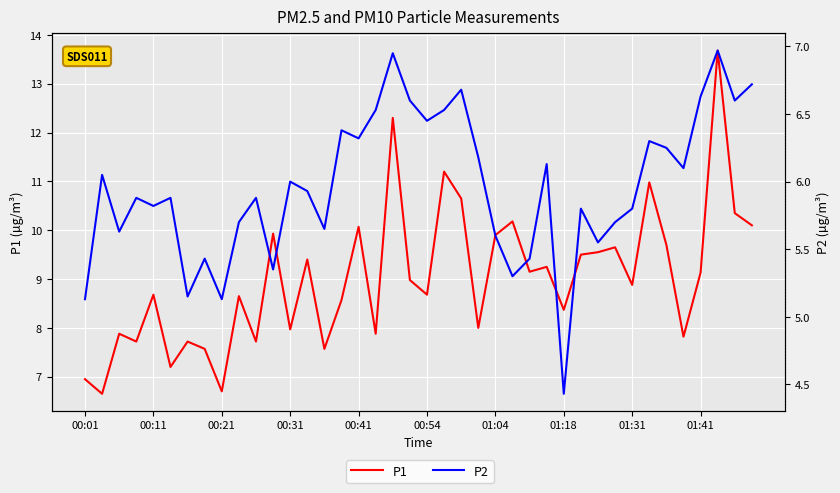

True or false: P1 has a value of 7.6 at 14.

True